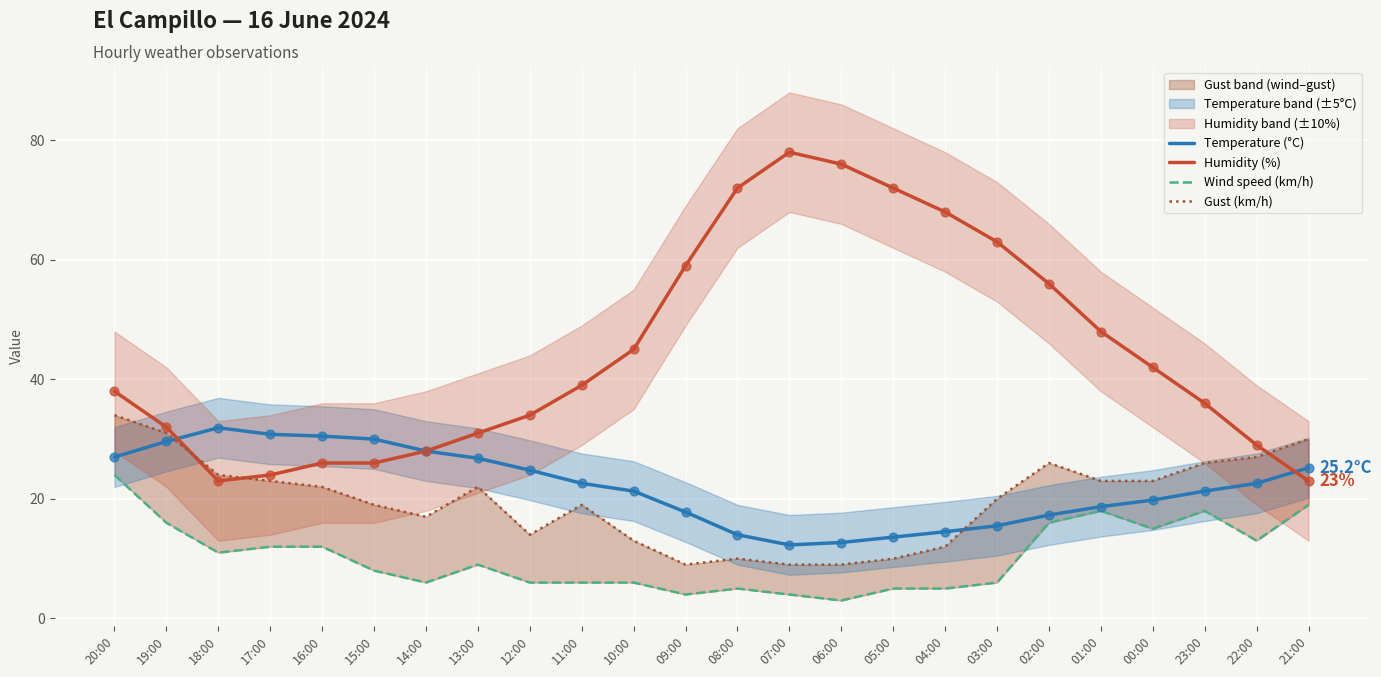

At which category is the sum across all series the highest?

20:00